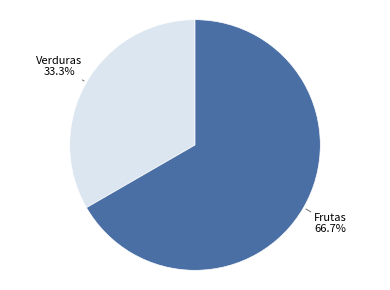

To the nearest percent, what portion does Frutas represent?

67%